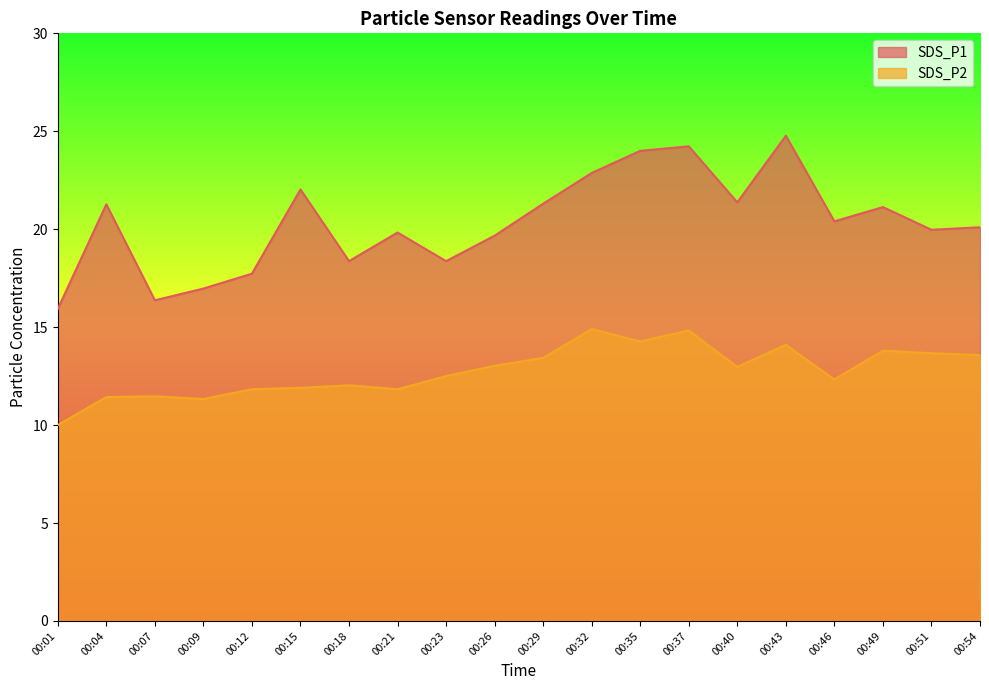

True or false: SDS_P2 and SDS_P1 intersect in this chart.

False